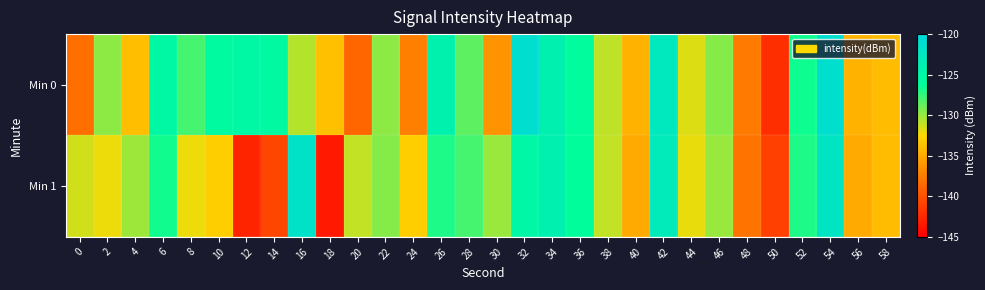

Which series has the largest range (max minus min)?

Min 1